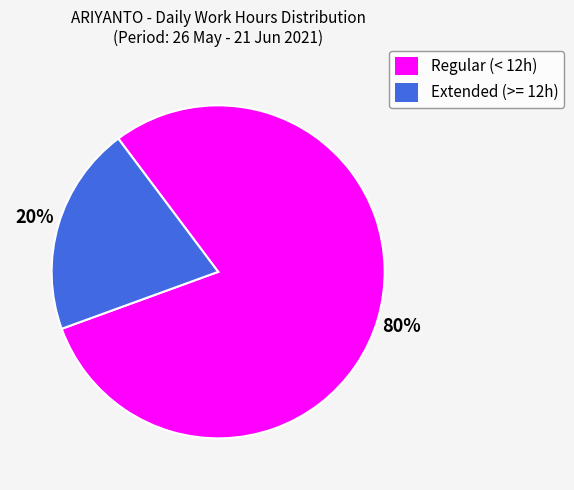

What percentage is the Regular (< 12h) slice, to the nearest percent?

80%